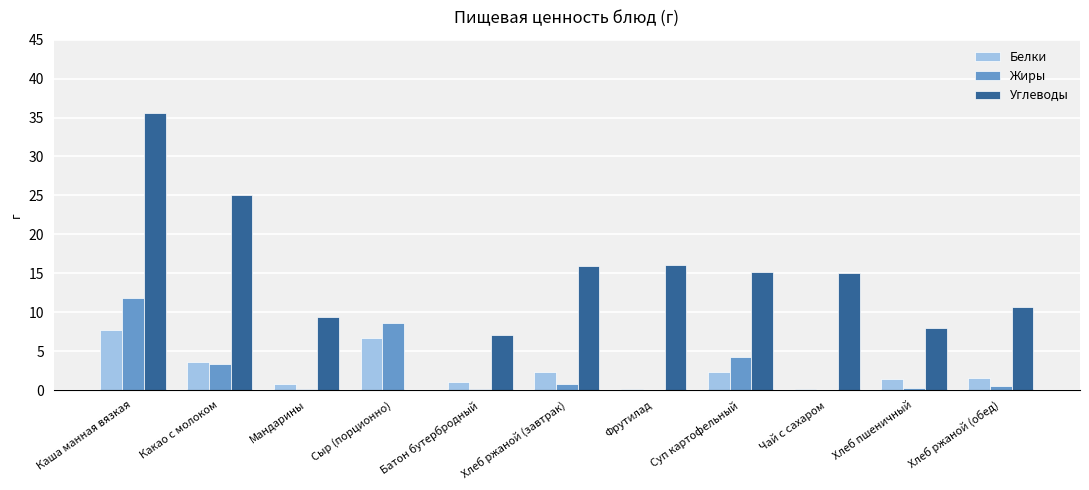

What is the average value of the Углеводы series?

14.3